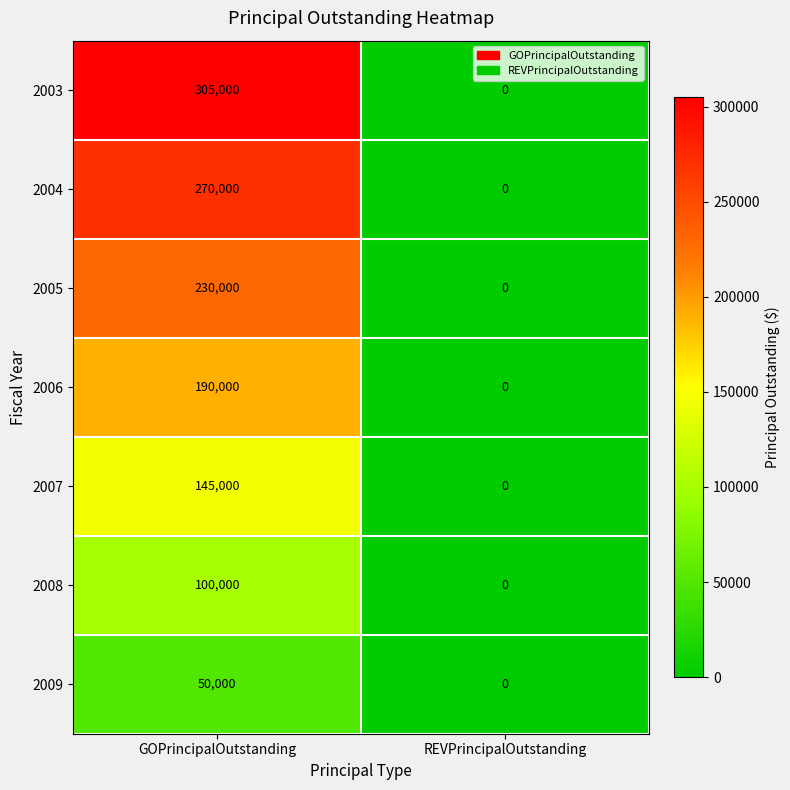

At how many categories does at least one series exceed 181471?

1